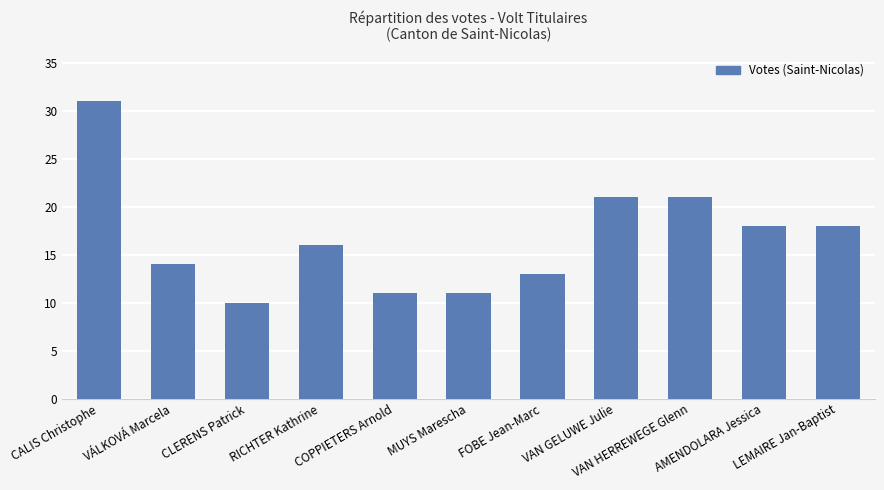

Between CALIS Christophe and RICHTER Kathrine, which is larger?

CALIS Christophe